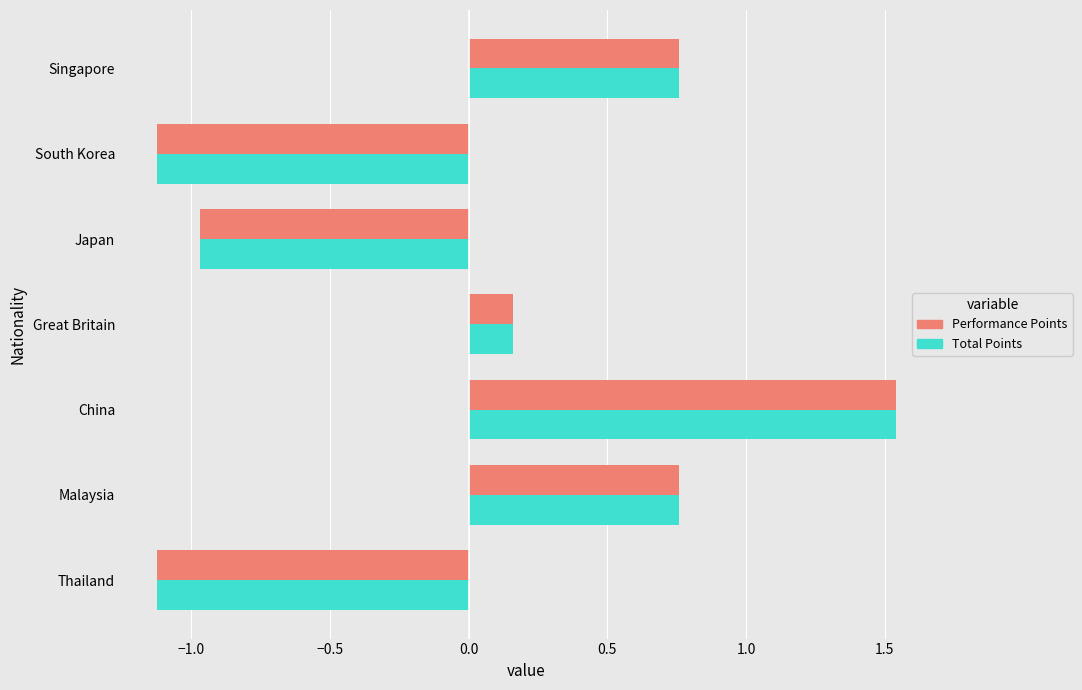

At which category is the sum across all series the highest?

China